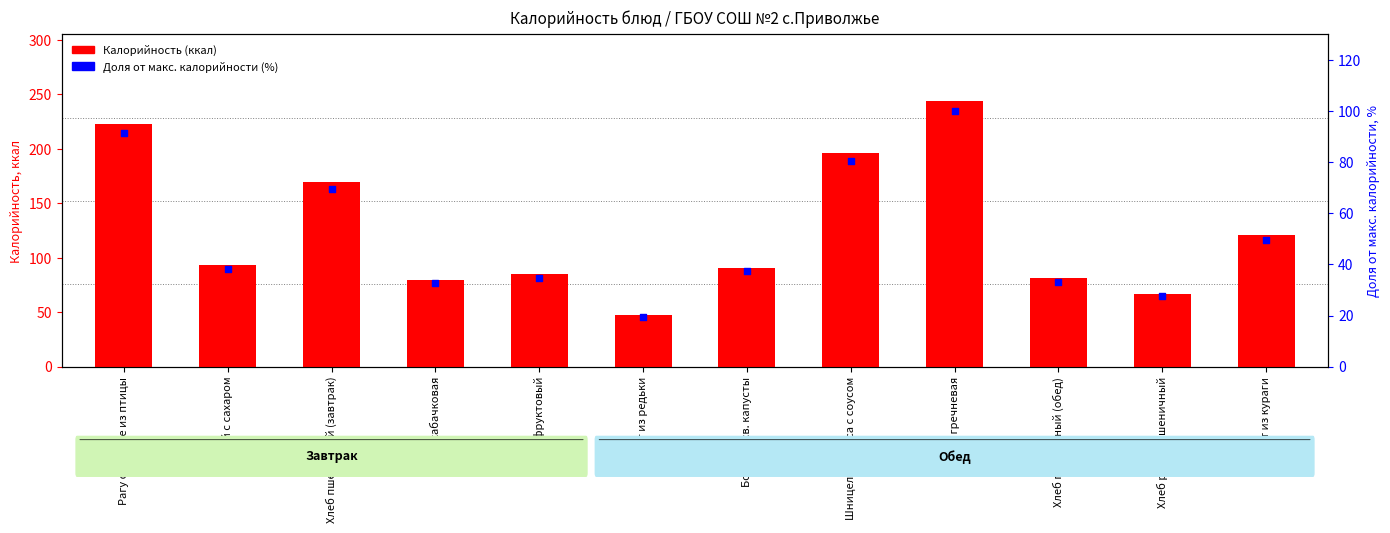

Which series reaches the maximum Y coordinate?

Калорийность (ккал)